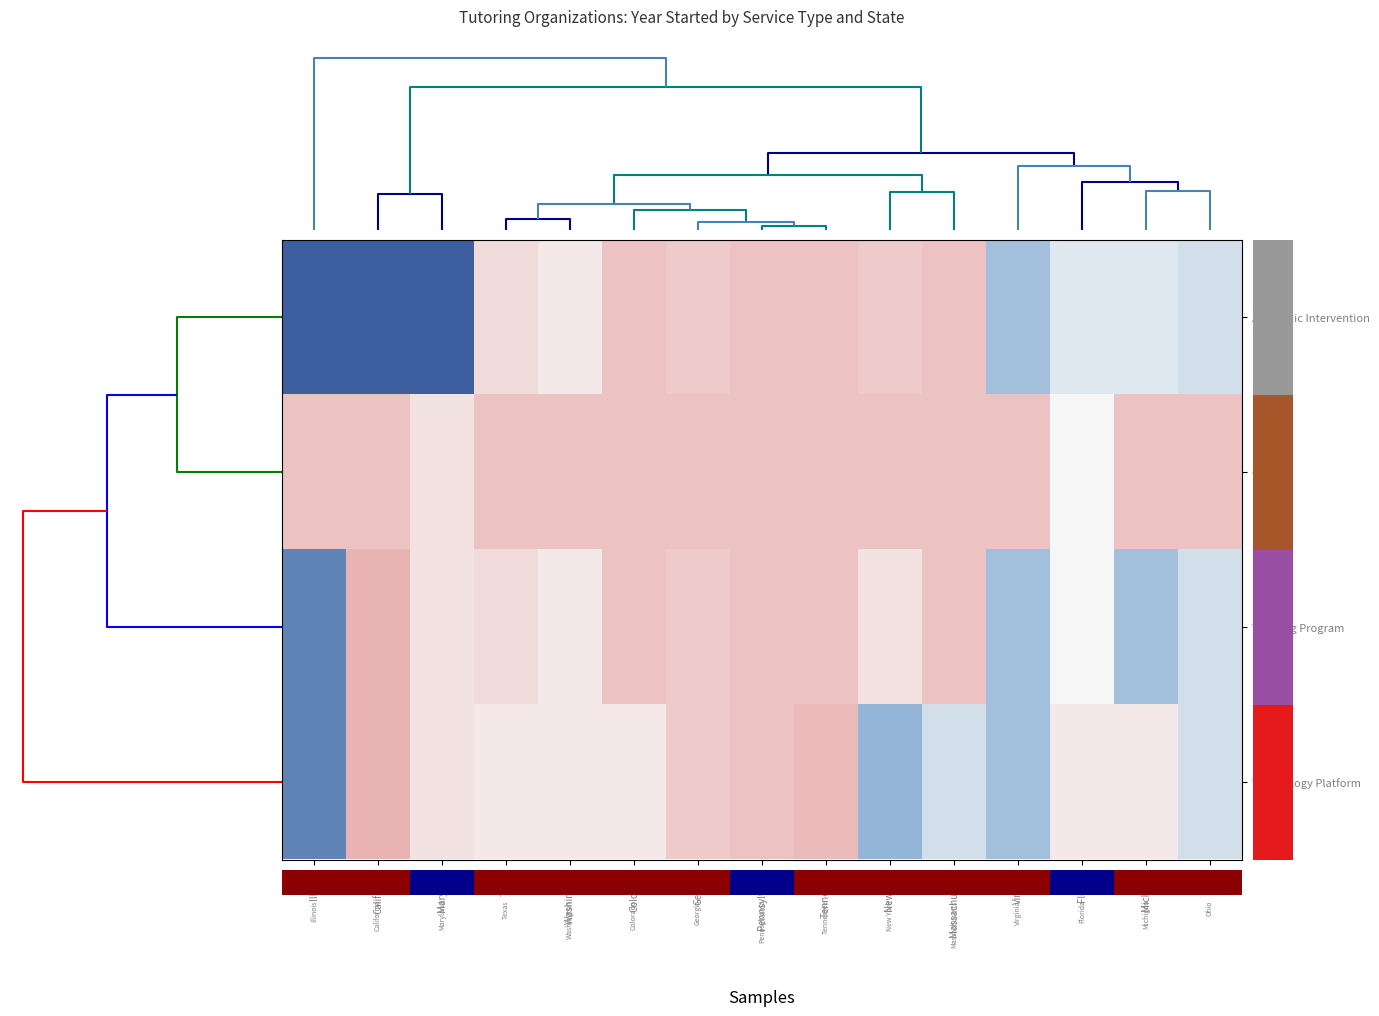

Which category has the highest value across all series?

California